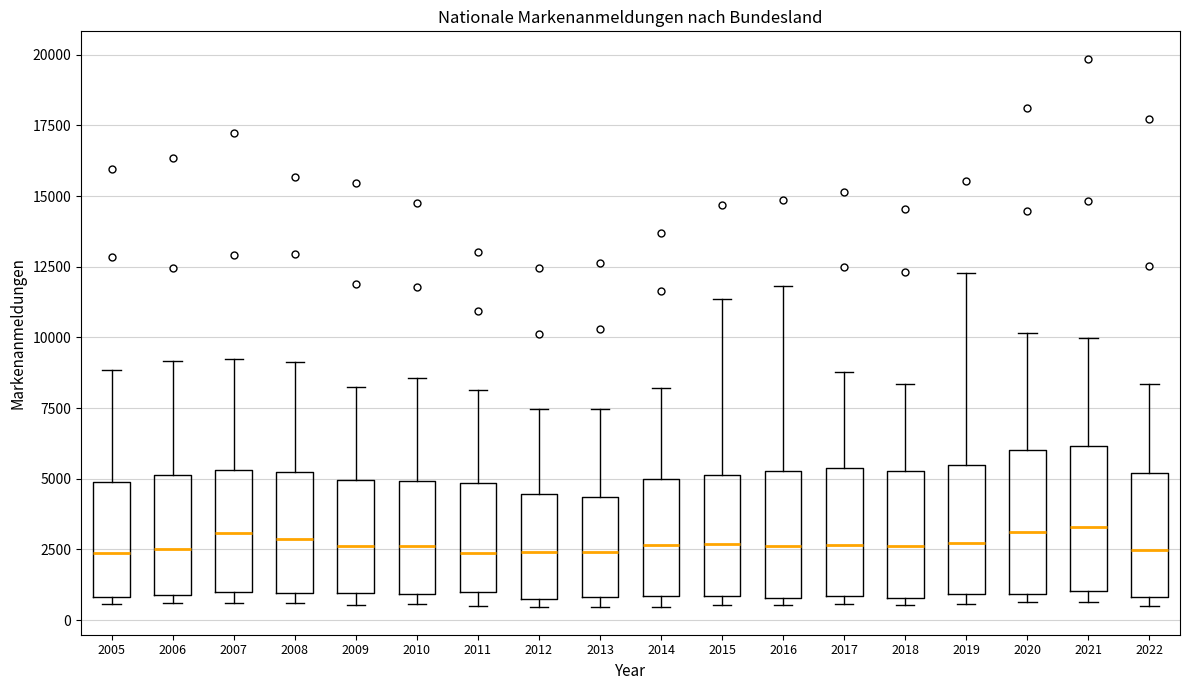

Reading left to right, transcribe this box plot: for each box, give where its median line is, the range the box spans, and where its two whiskers end, as read against the y-axis. The values are not printed on the chart, so give them approximately, as read against the axis.

2005: median 2500, box 1000 to 5000, whiskers 500 to 9000
2006: median 2500, box 1000 to 5000, whiskers 500 to 9000
2007: median 3000, box 1000 to 5500, whiskers 500 to 9000
2008: median 3000, box 1000 to 5000, whiskers 500 to 9000
2009: median 2500, box 1000 to 5000, whiskers 500 to 8500
2010: median 2500, box 1000 to 5000, whiskers 500 to 8500
2011: median 2500, box 1000 to 5000, whiskers 500 to 8000
2012: median 2500, box 1000 to 4500, whiskers 500 to 7500
2013: median 2500, box 1000 to 4500, whiskers 500 to 7500
2014: median 2500, box 1000 to 5000, whiskers 500 to 8000
2015: median 2500, box 1000 to 5000, whiskers 500 to 11500
2016: median 2500, box 1000 to 5500, whiskers 500 to 12000
2017: median 2500, box 1000 to 5500, whiskers 500 to 9000
2018: median 2500, box 1000 to 5500, whiskers 500 to 8500
2019: median 2500, box 1000 to 5500, whiskers 500 to 12500
2020: median 3000, box 1000 to 6000, whiskers 500 to 10000
2021: median 3500, box 1000 to 6000, whiskers 500 to 10000
2022: median 2500, box 1000 to 5000, whiskers 500 to 8500